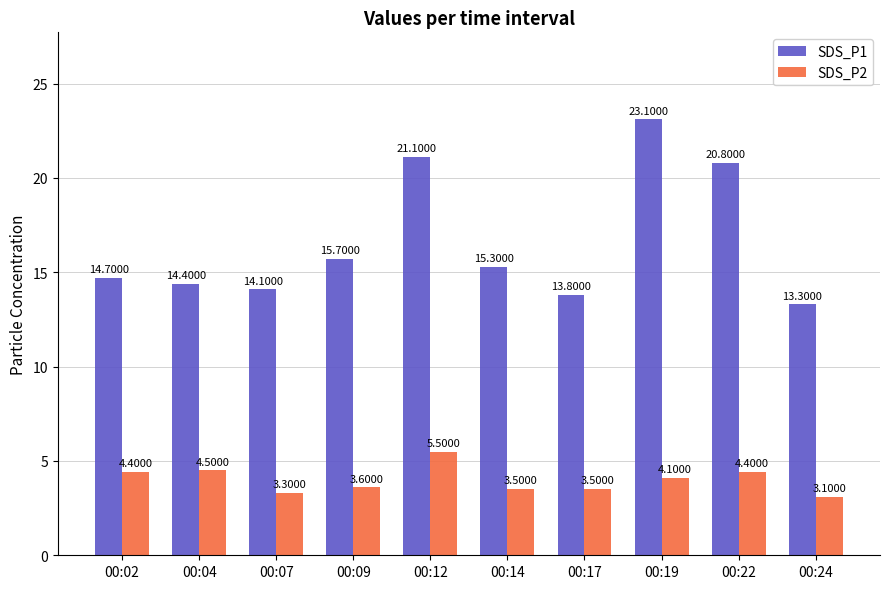

Between 00:04 and 00:17, which series saw the biggest shift?

SDS_P2